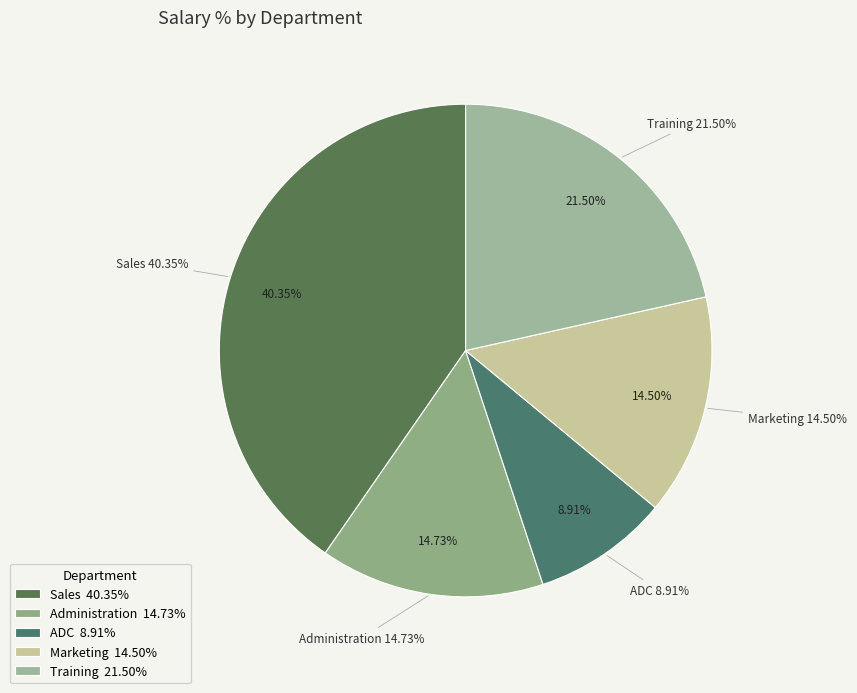

Is it true that 29 is 12% of the pie?

False